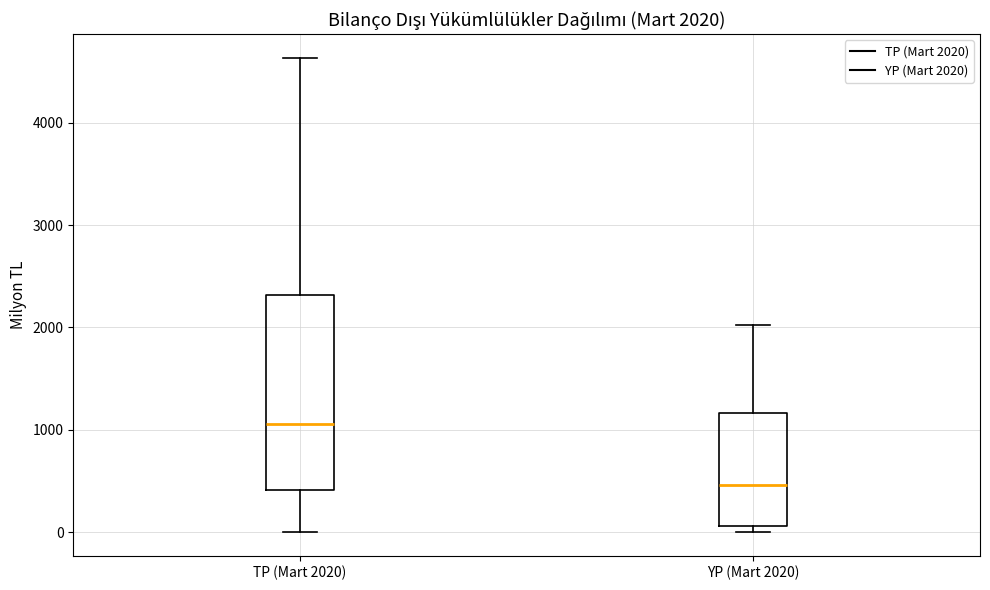

Which box's median line is the highest?

TP (Mart 2020)